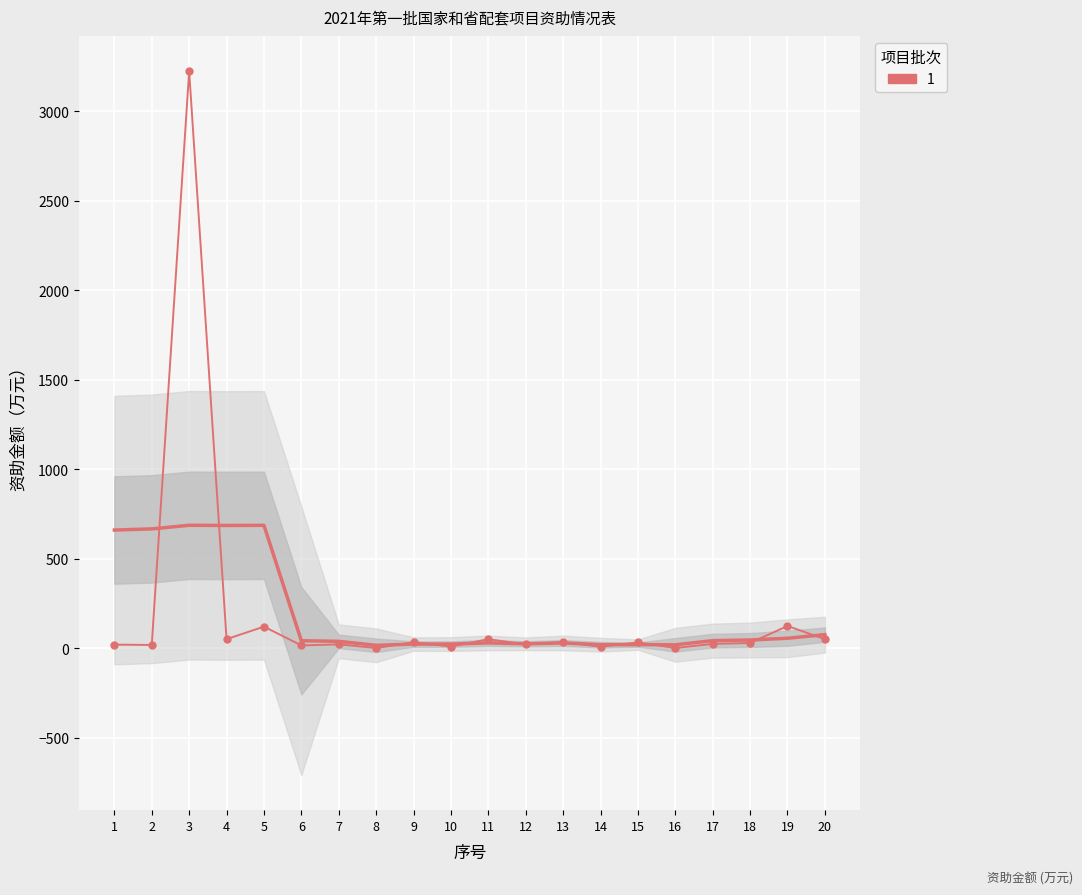

True or false: the data has more than 0 interior local peaks.

True